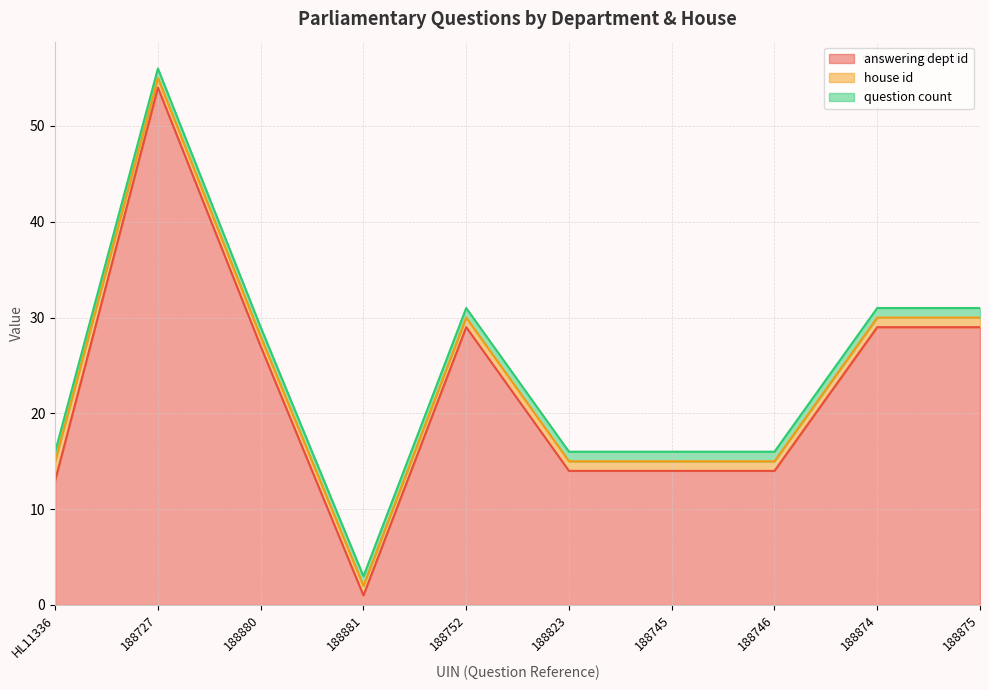

Which series changed the most between HL11336 and 188880?

answering dept id